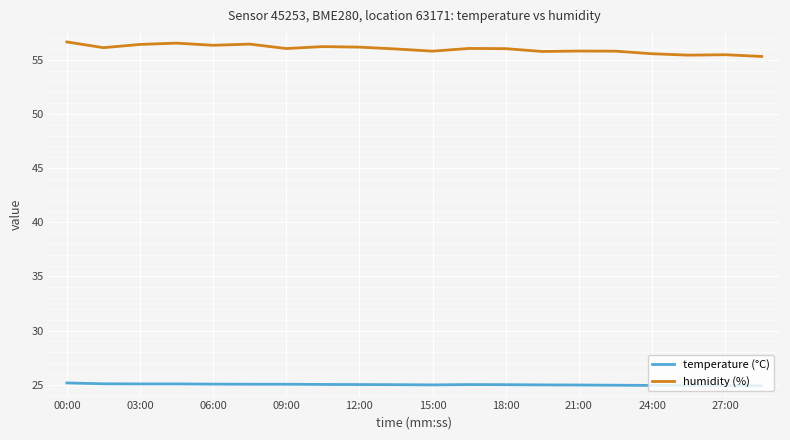

True or false: humidity (%) has more than 2 interior local peaks.

True